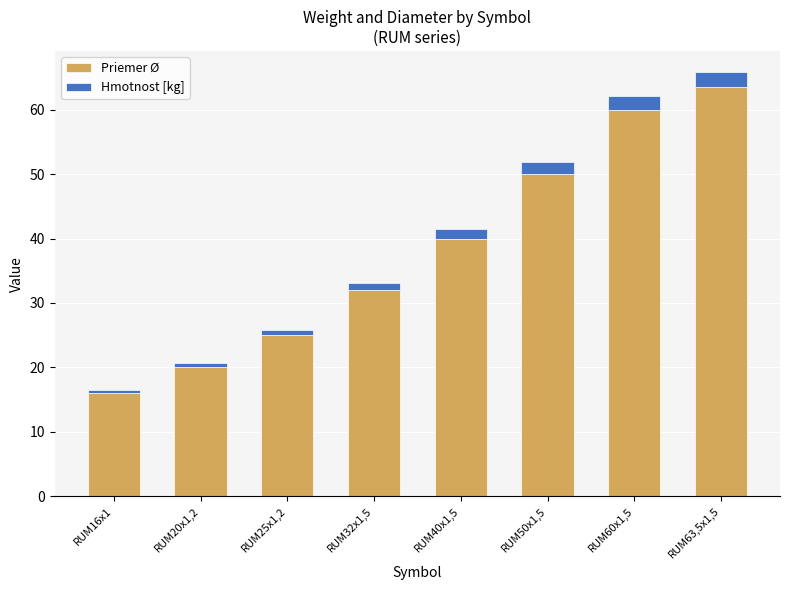

How many categories are shown in the chart?

8